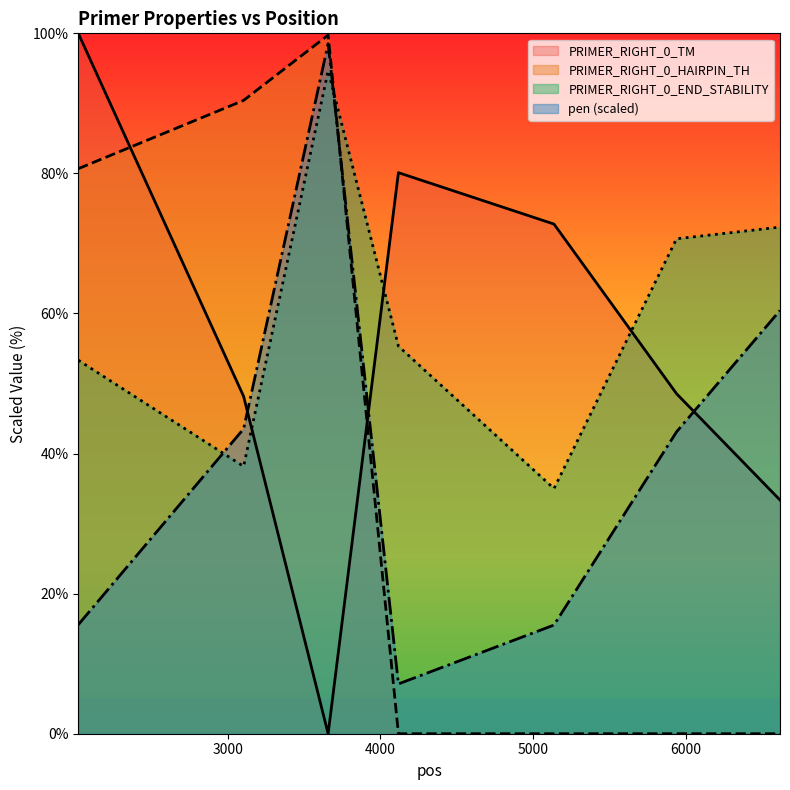

At which category does PRIMER_RIGHT_0_HAIRPIN_TH reach its first local peak?

3658